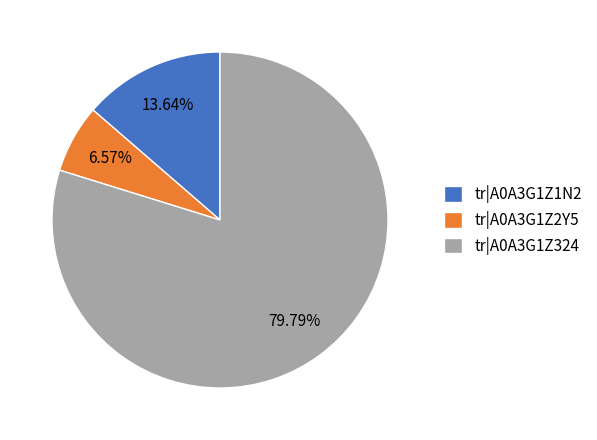

To the nearest percent, what is the average slice percentage?

33%